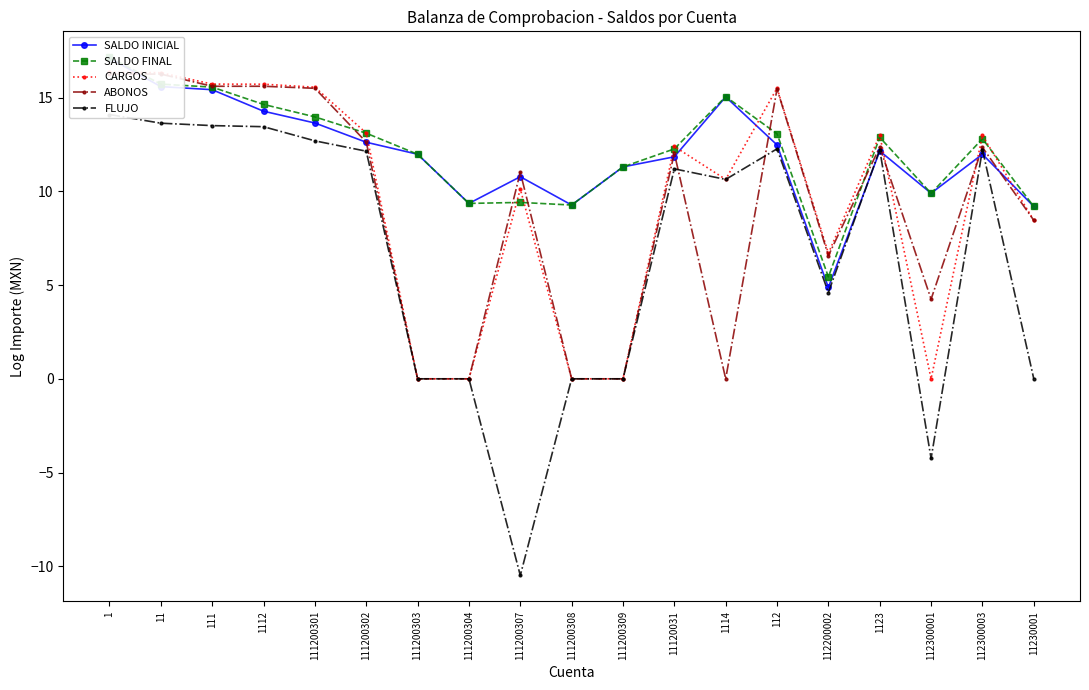

What is the difference between the highest and lowest values at 111200303?

12.0